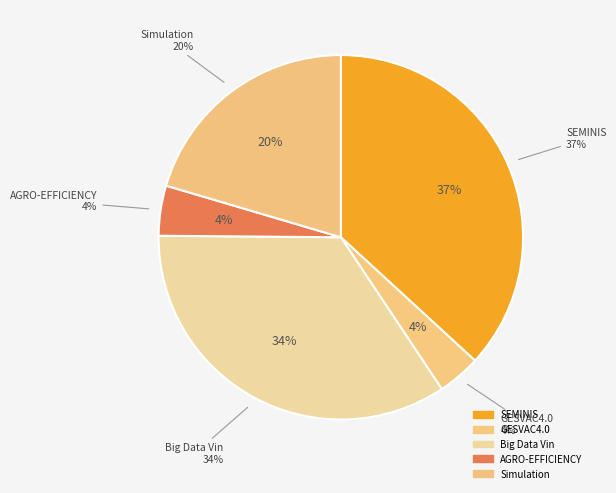

Is GESVAC4.0
430411 the majority of the pie?

No